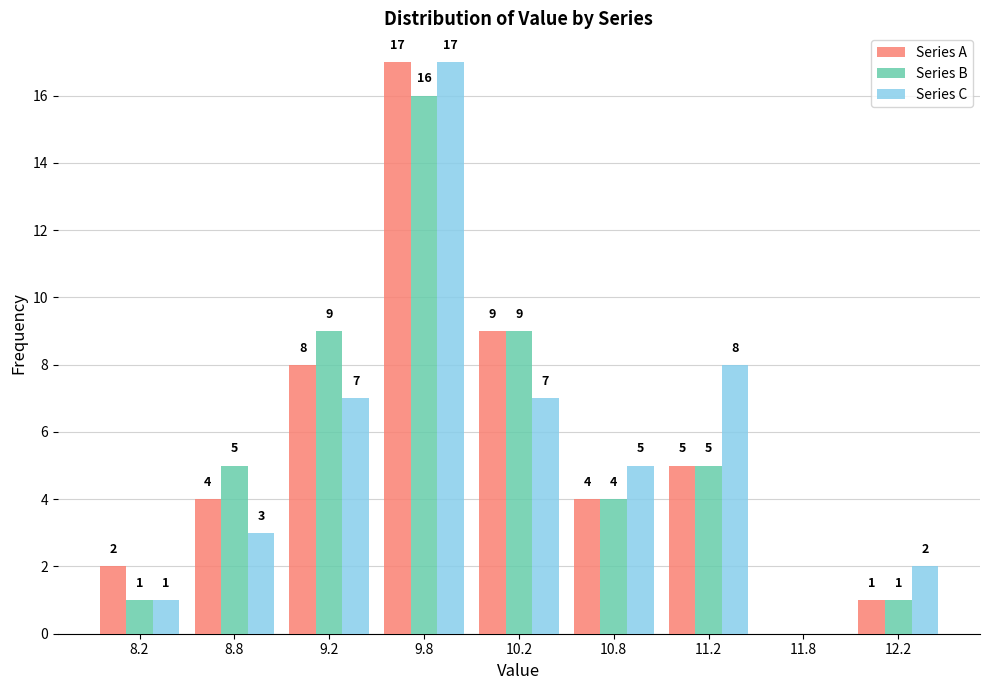

Reading left to right, what are all the values shown in this chart?

Series A: 8.2=2	8.8=4	9.2=8	9.8=17	10.2=9	10.8=4	11.2=5	11.8=0	12.2=1
Series B: 8.2=1	8.8=5	9.2=9	9.8=16	10.2=9	10.8=4	11.2=5	11.8=0	12.2=1
Series C: 8.2=1	8.8=3	9.2=7	9.8=17	10.2=7	10.8=5	11.2=8	11.8=0	12.2=2